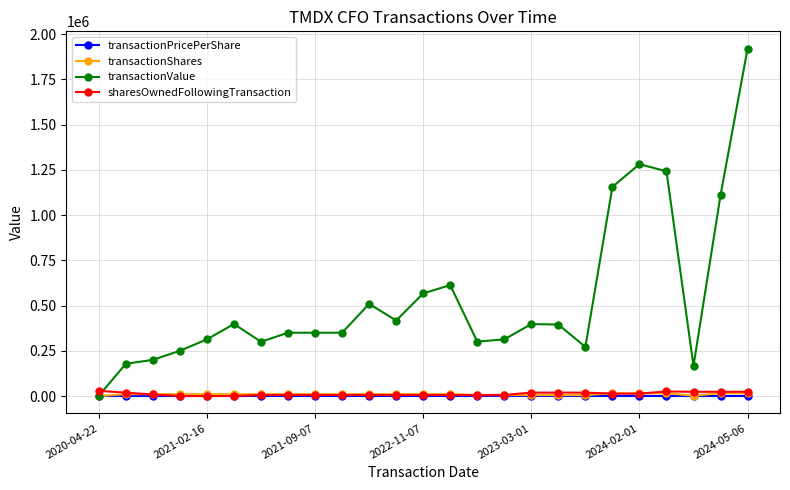

Which series has the largest range (max minus min)?

transactionValue